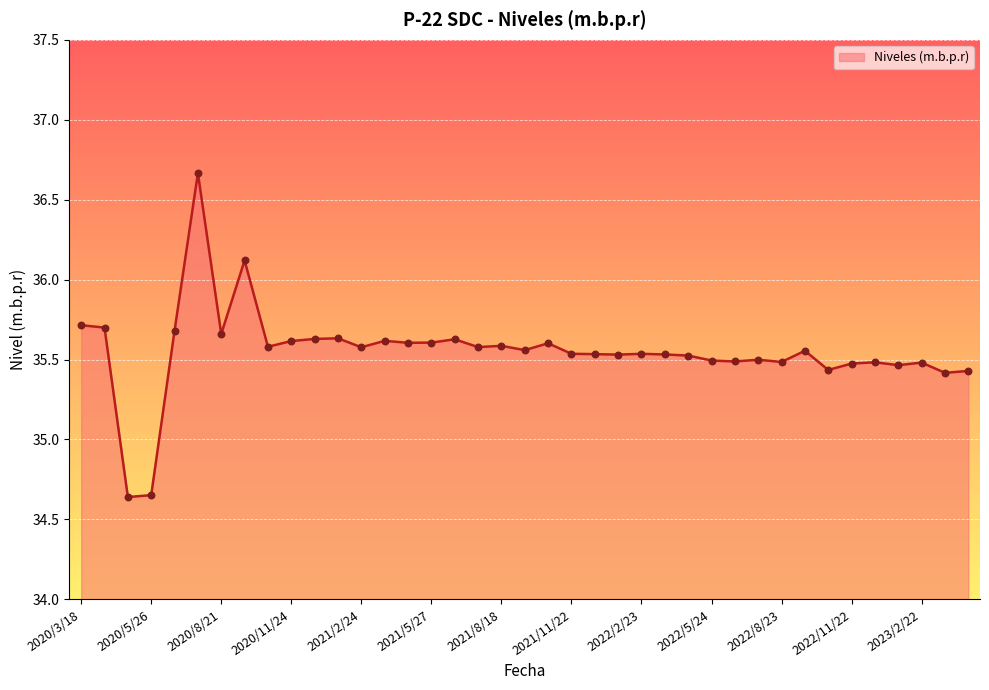

What is the greatest value displayed?

36.7